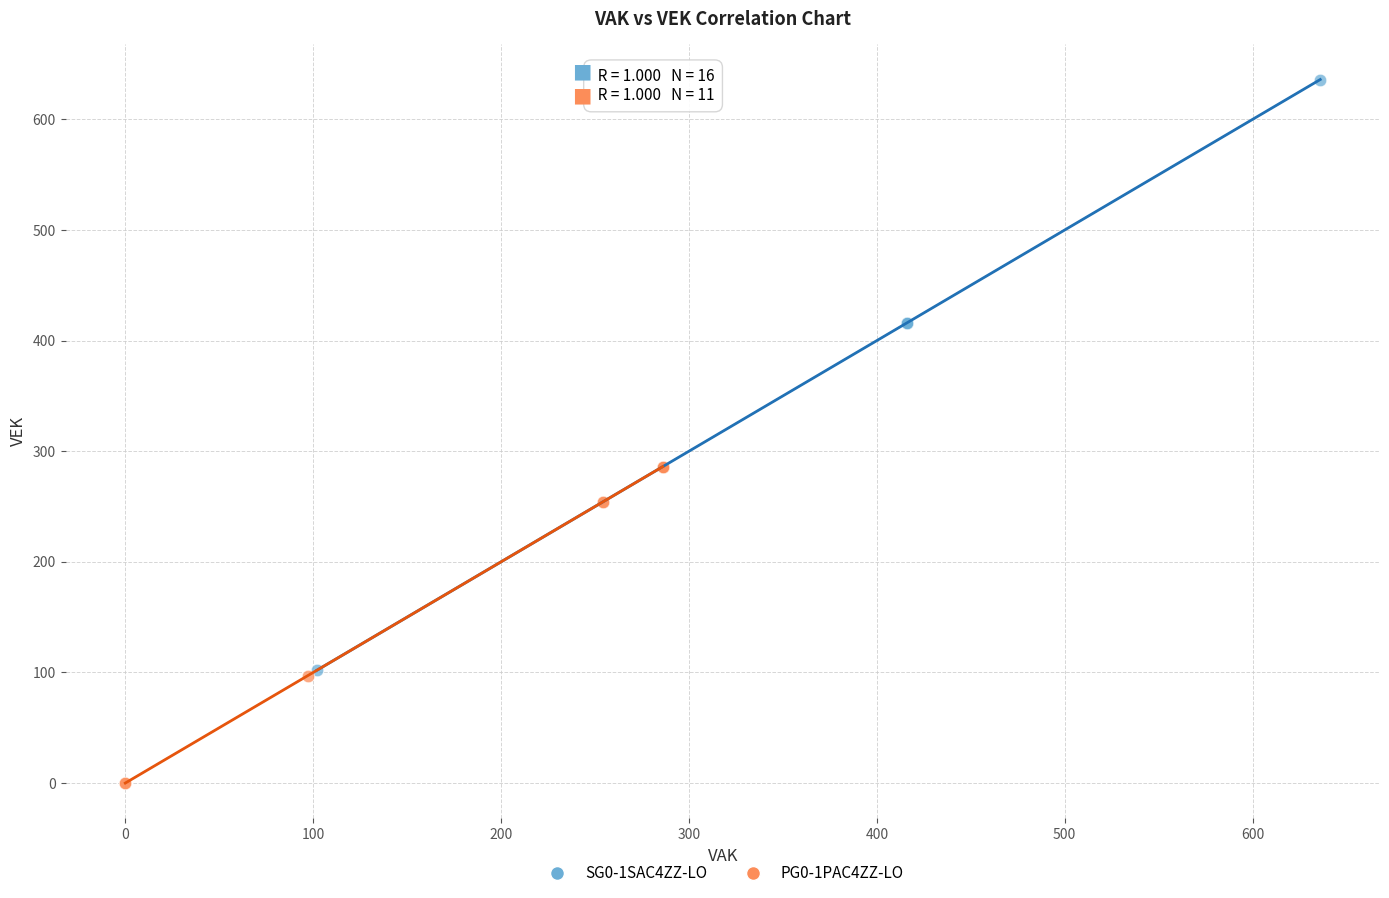

Which series has the largest Y range (max minus min)?

SG0-1SAC4ZZ-LO